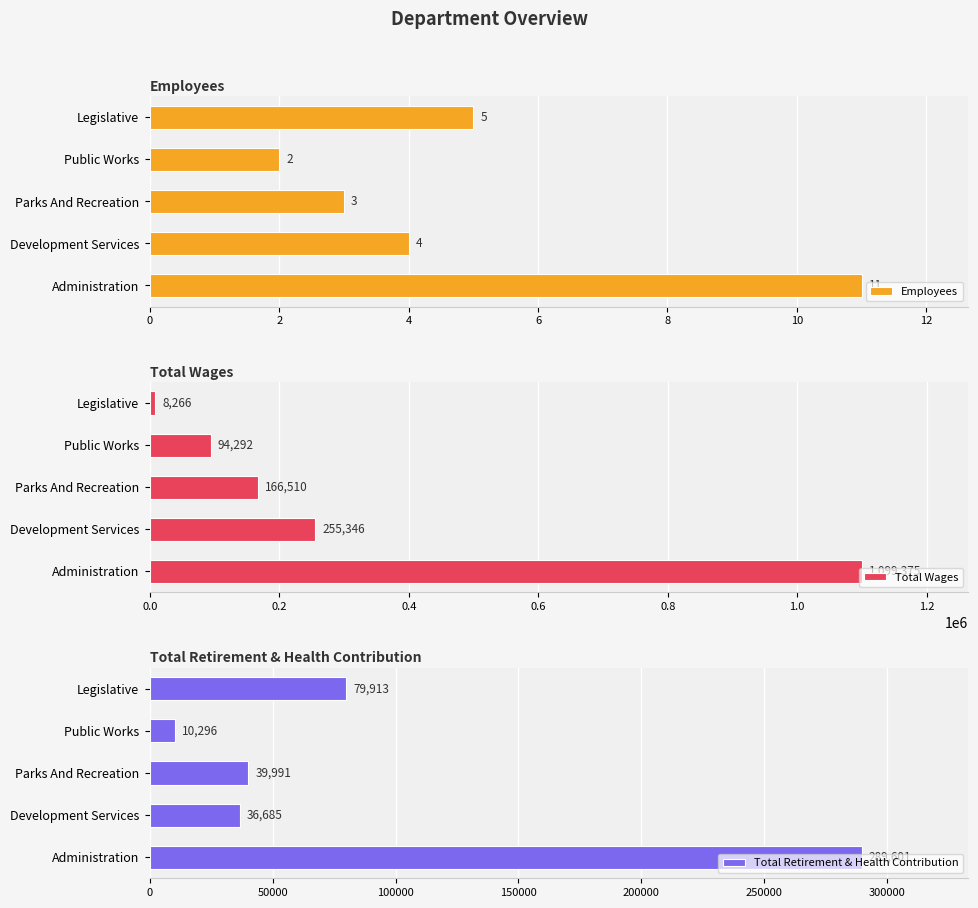

Rank the series by their maximum value, from lowest to highest.

Employees, Total Retirement & Health Contribution, Total Wages